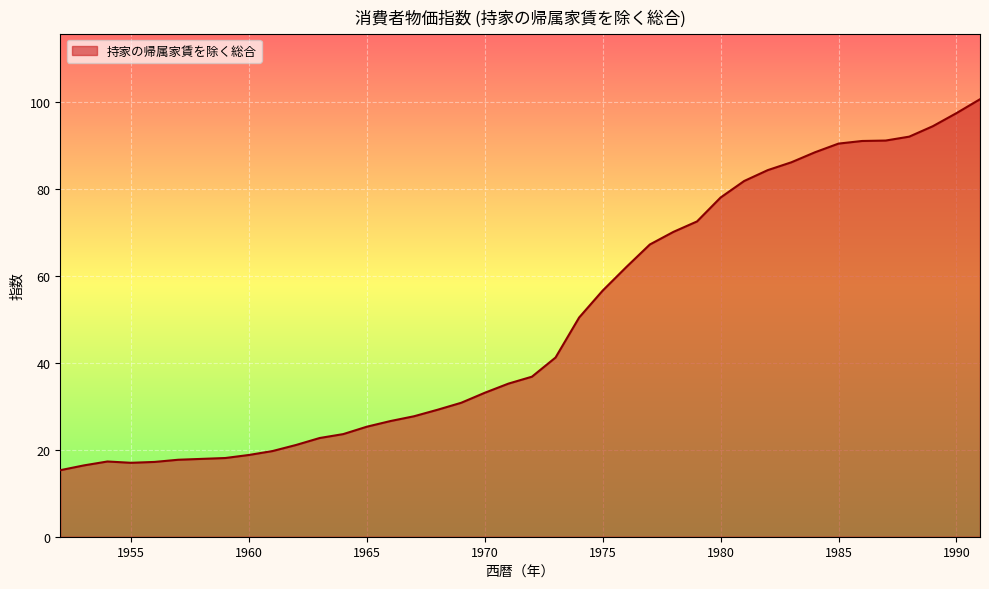

What is the greatest value displayed?

100.6